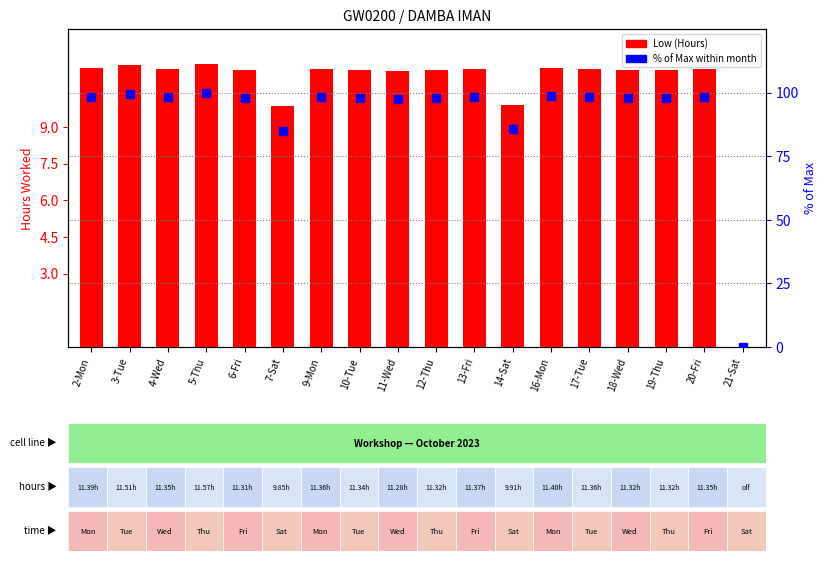

How many data points does each series have?

18